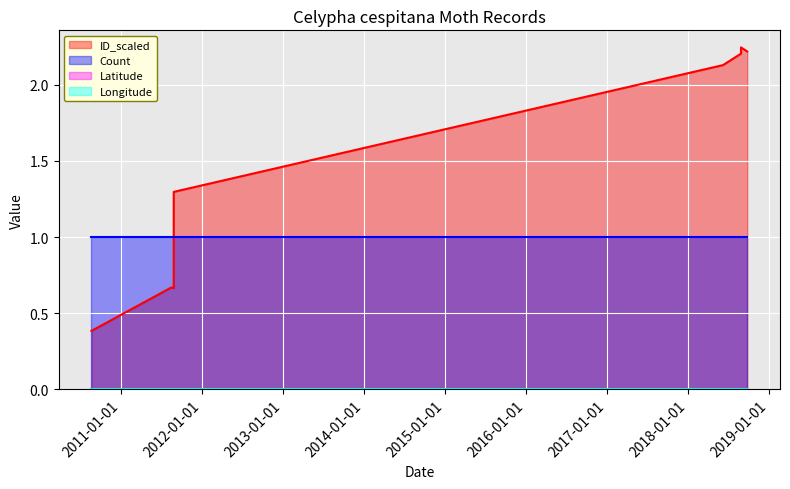

Reading left to right, what are all the values shown in this chart?

Count: 1.0	1.0	1.0	1.0	1.0	1.0	1.0	1.0
ID_scaled: 0.4	0.7	0.7	1.3	2.1	2.2	2.2	2.2
Latitude: 0.0	0.0	0.0	0.0	0.0	0.0	0.0	0.0
Longitude: 0.0	0.0	0.0	0.0	0.0	0.0	0.0	0.0